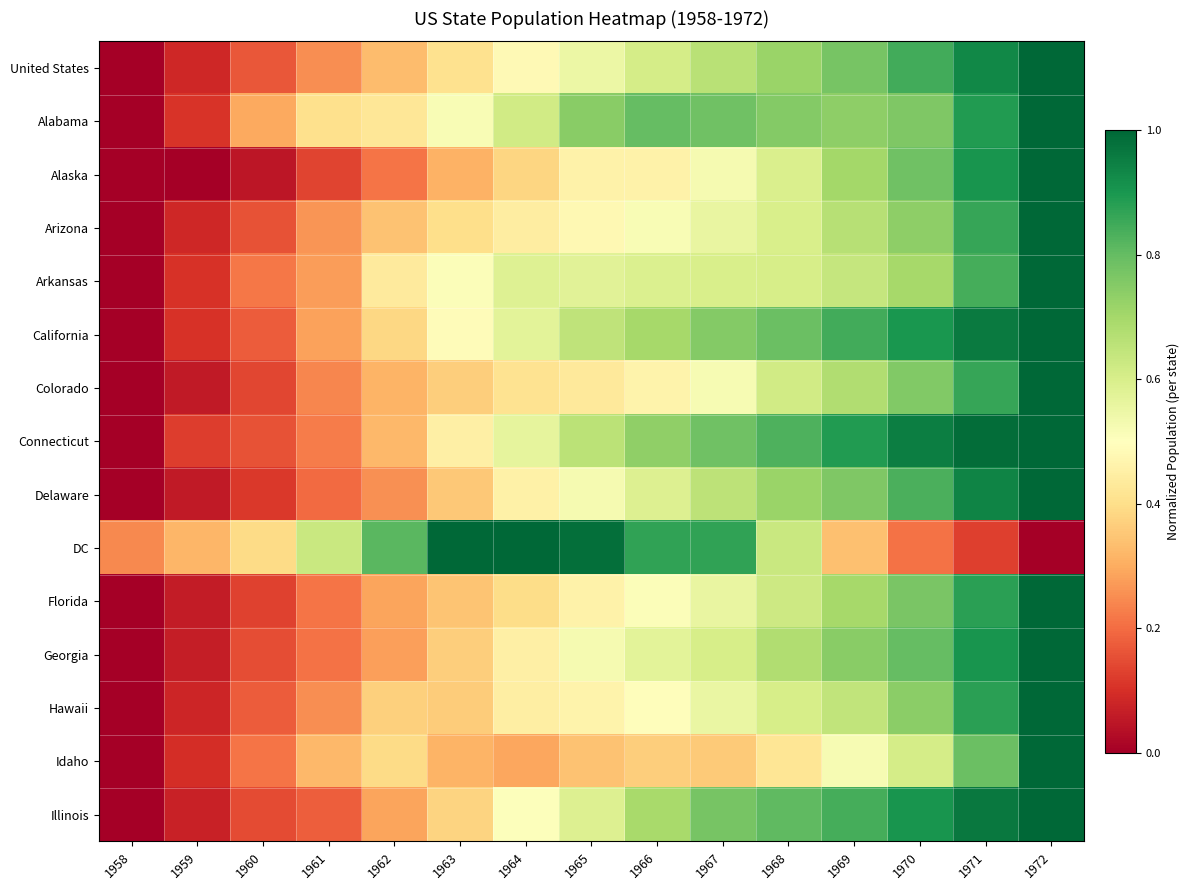

What is the spread (max minus min) of values at 1966?

0.5